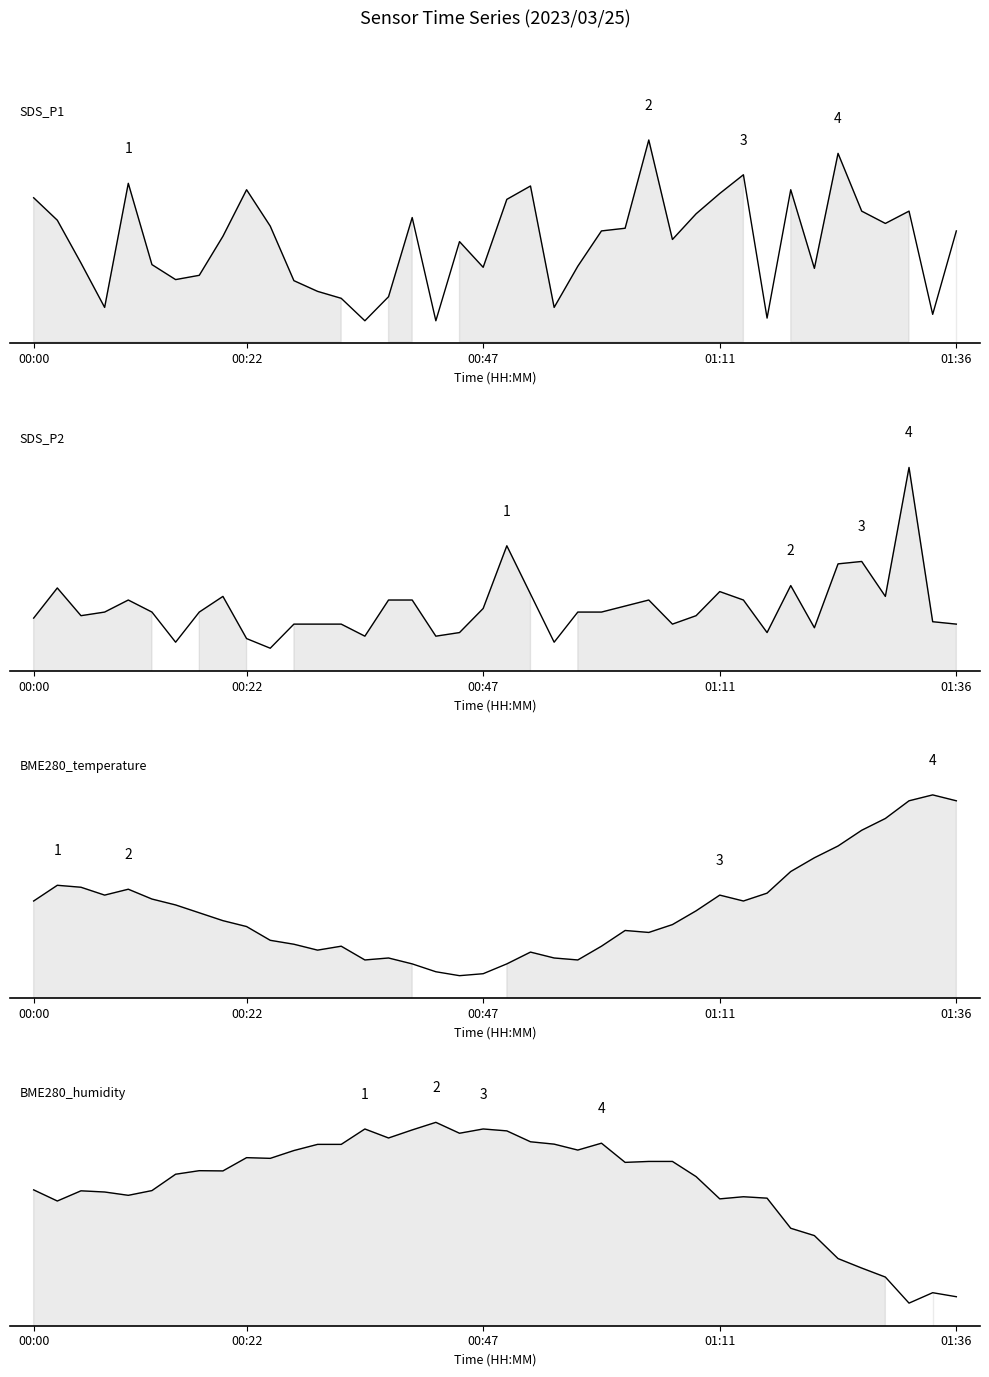

Rank the categories by BME280_temperature value from highest to lowest.

38, 37, 39, 36, 35, 34, 33, 32, 00:22, 00:47, 01:36, 31, 01:11, 29, 5, 00:00, 30, 6, 28, 7, 8, 27, 9, 25, 26, 10, 11, 13, 24, 12, 21, 15, 22, 14, 23, 16, 20, 17, 19, 18